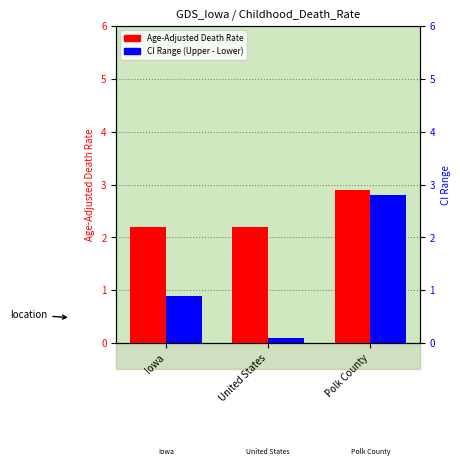

Which series has the largest range (max minus min)?

CI Range (Upper - Lower)